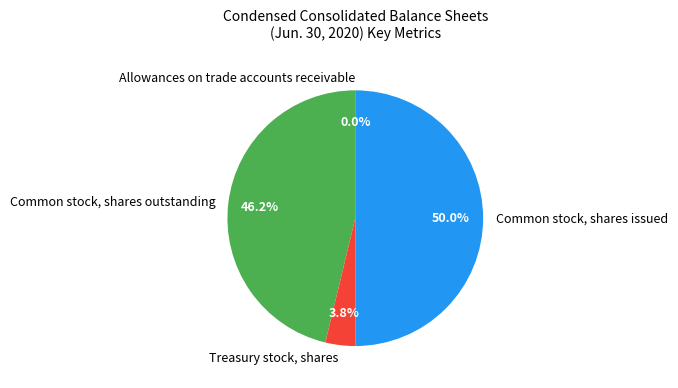

Which category has the biggest portion of the pie?

Common stock, shares issued